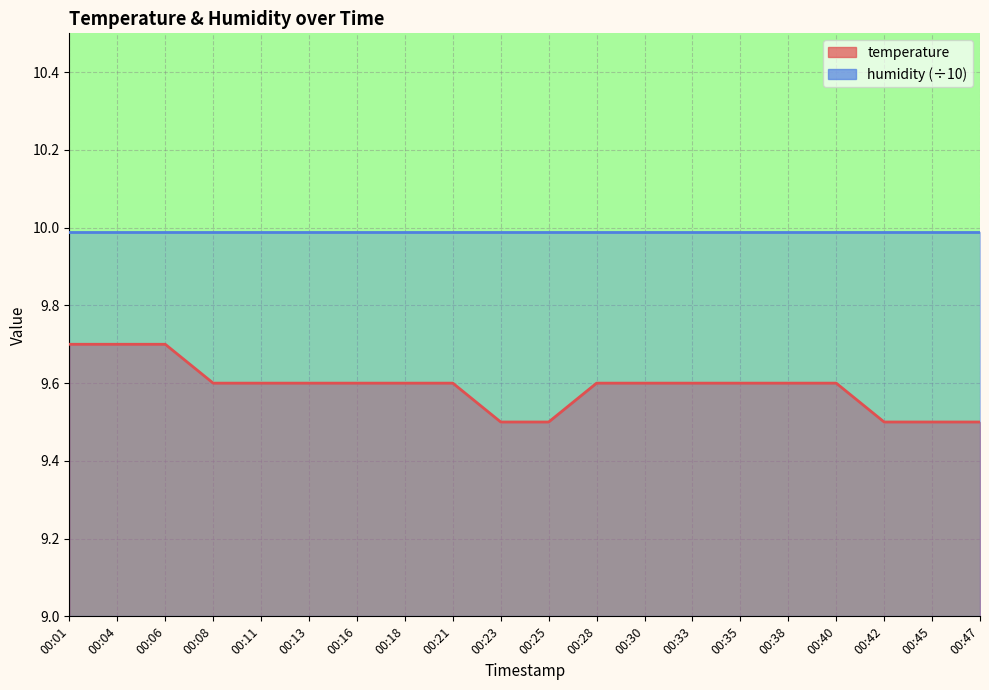

At which category does the chart reach its minimum across all series?

00:23